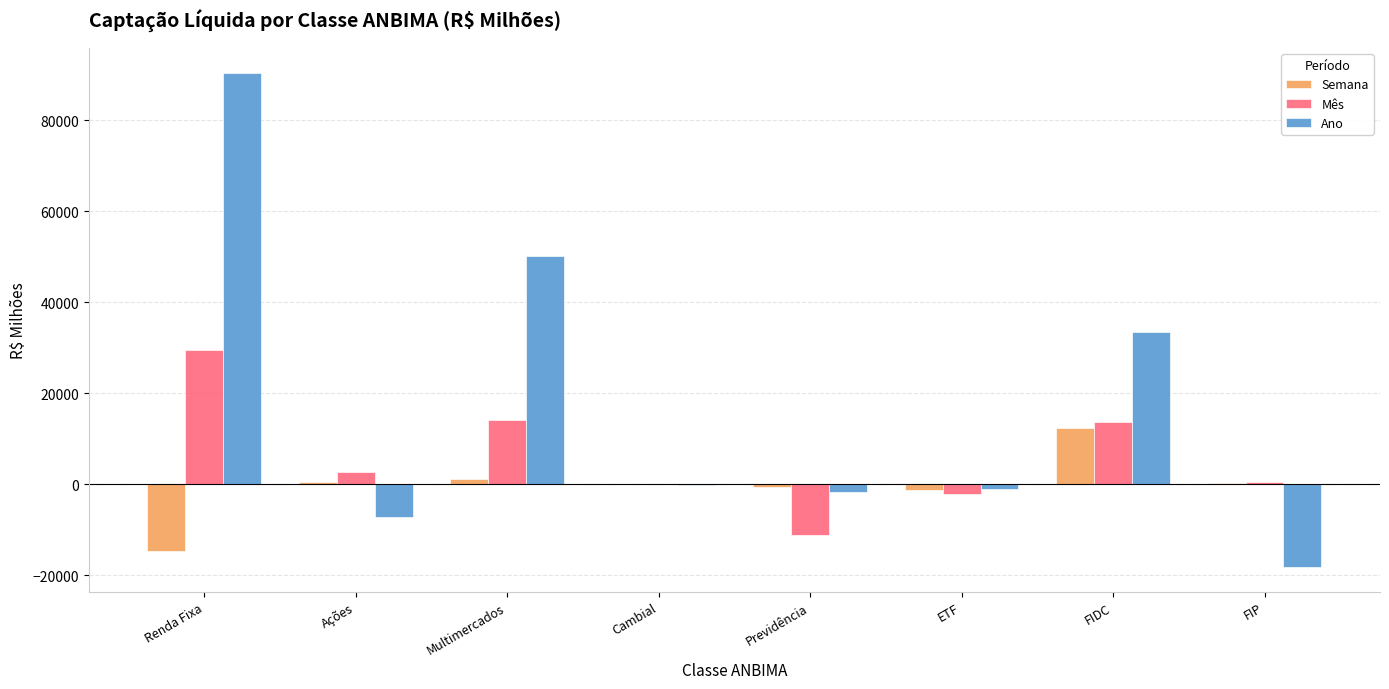

Between Renda Fixa and Cambial, which series saw the biggest shift?

Ano